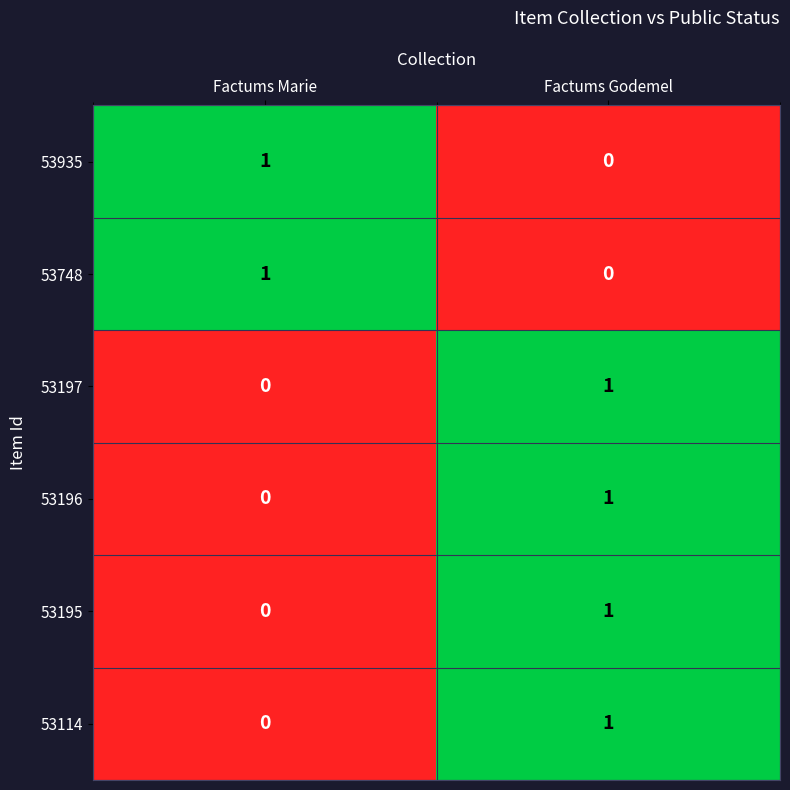

What is the spread (max minus min) of values at Factums Marie?

1